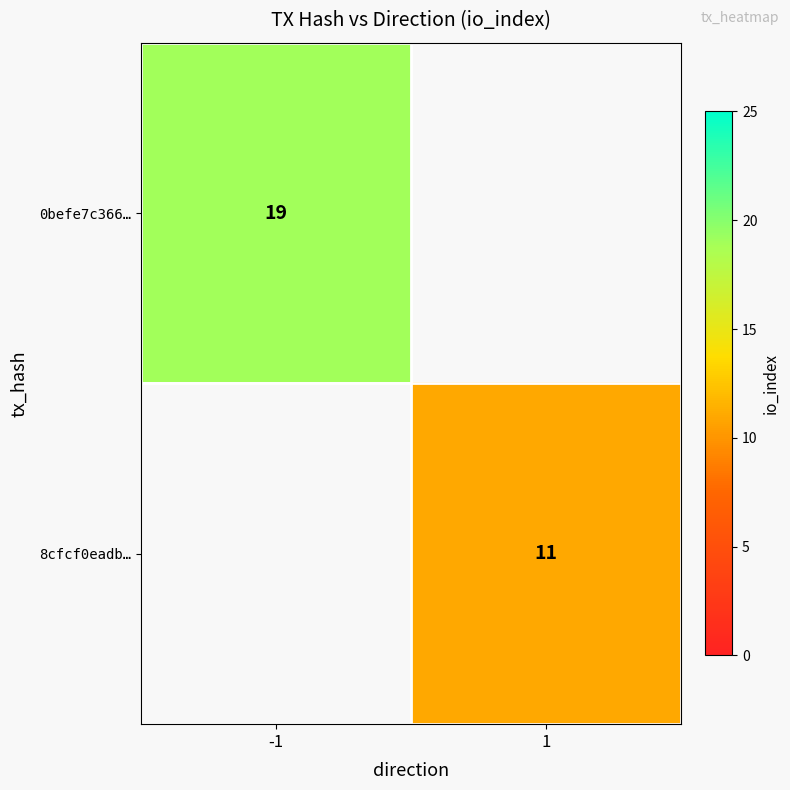

At which category does the chart reach its peak across all series?

-1